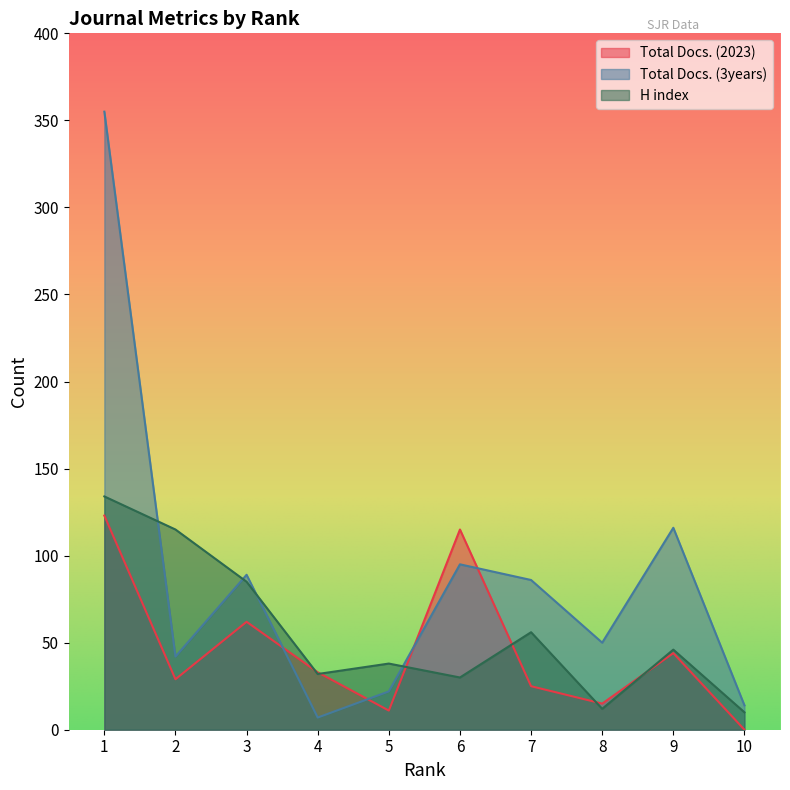

At which label does Total Docs. (3years) reach its peak?

1